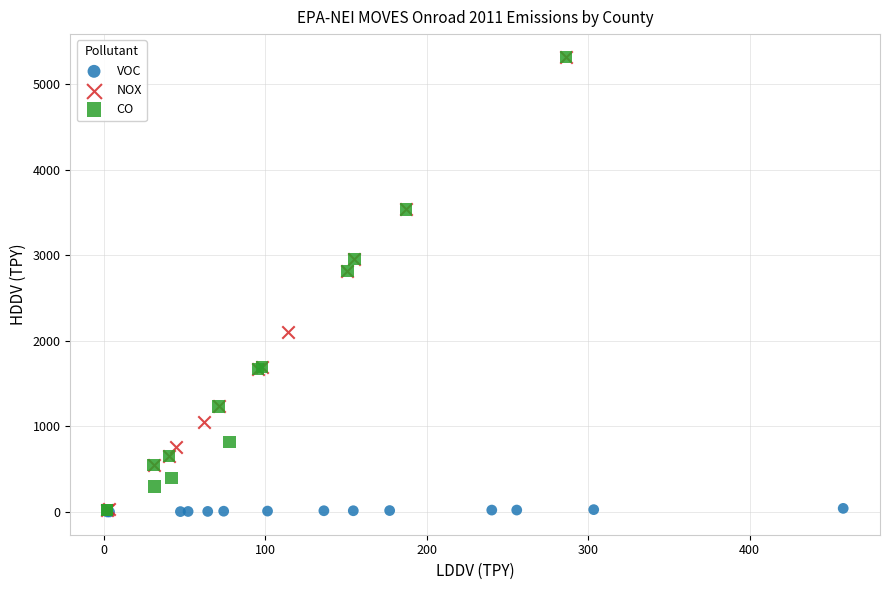

What are all the series names shown in the legend?

VOC, NOX, CO